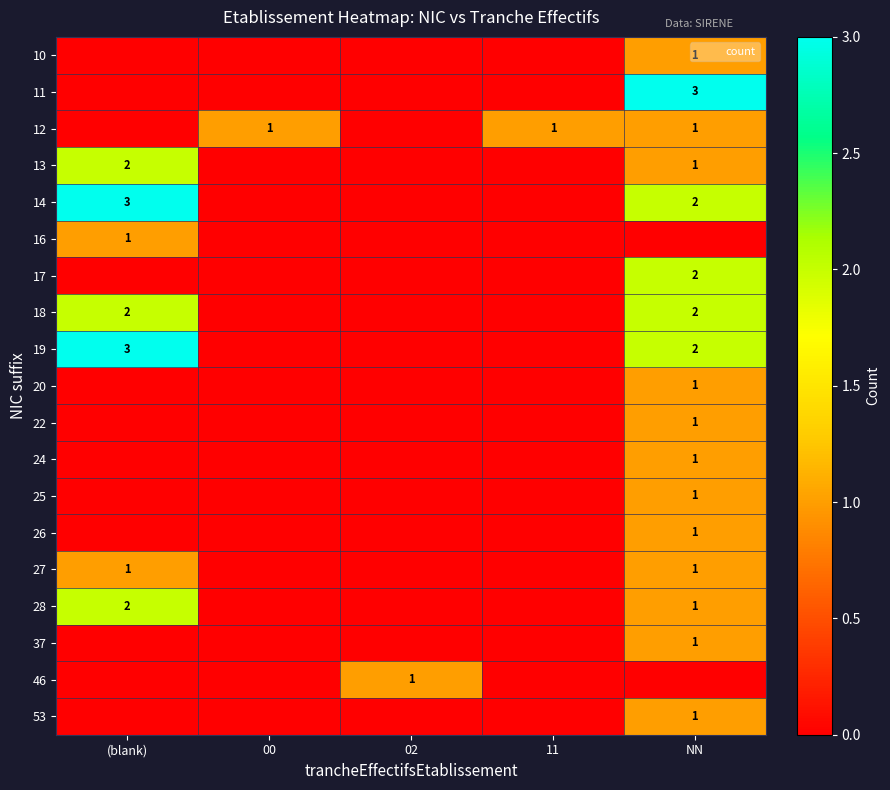

Rank the series by their maximum value, from highest to lowest.

11, 14, 19, 13, 17, 18, 28, 10, 12, 16, 20, 22, 24, 25, 26, 27, 37, 46, 53